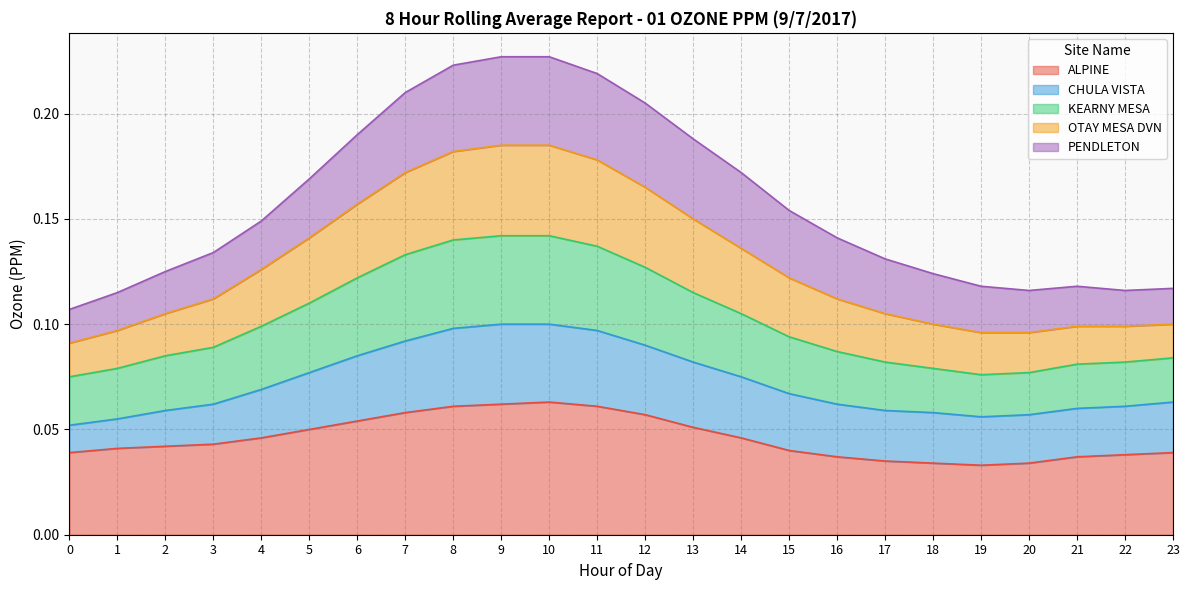

What are all the series names shown in the legend?

ALPINE, CHULA VISTA, KEARNY MESA, OTAY MESA DVN, PENDLETON